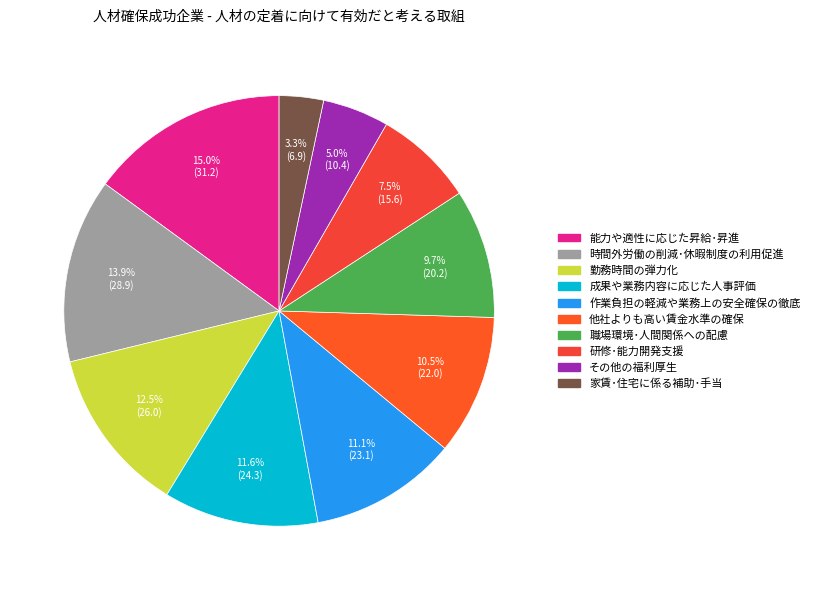

To the nearest percent, what is the difference between the largest and smallest slice percentages?

12%